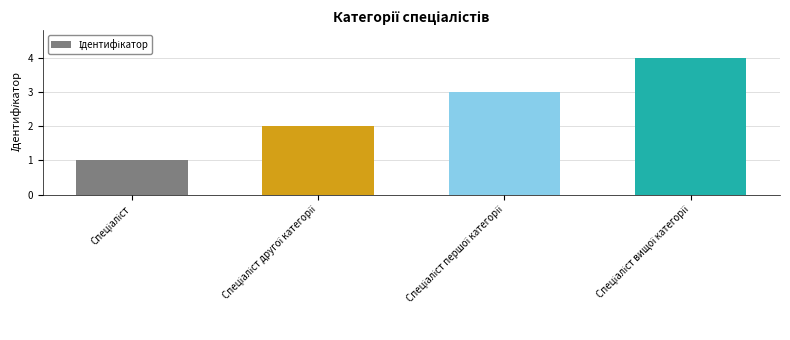

Count the number of categories in the chart.

4